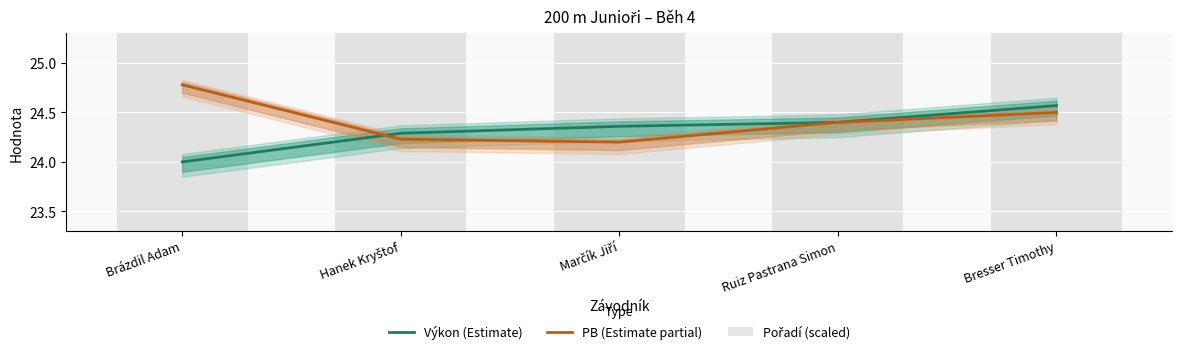

At which label does PB (Estimate partial) reach its peak?

Brázdil Adam